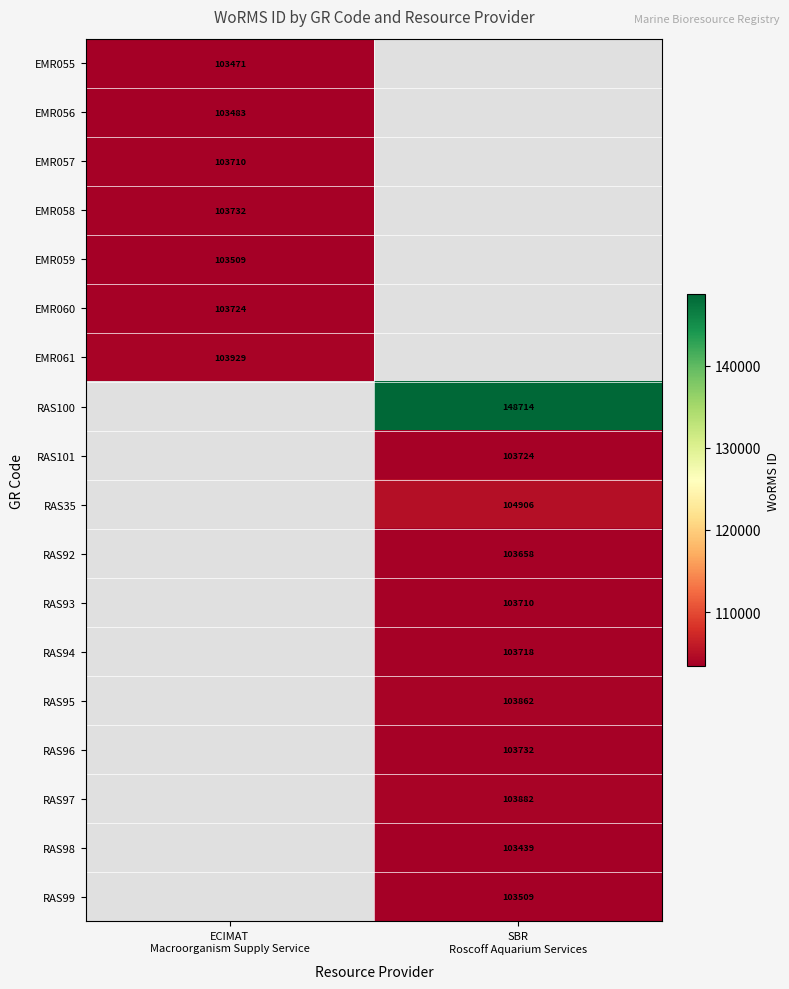

How many categories are shown in the chart?

2